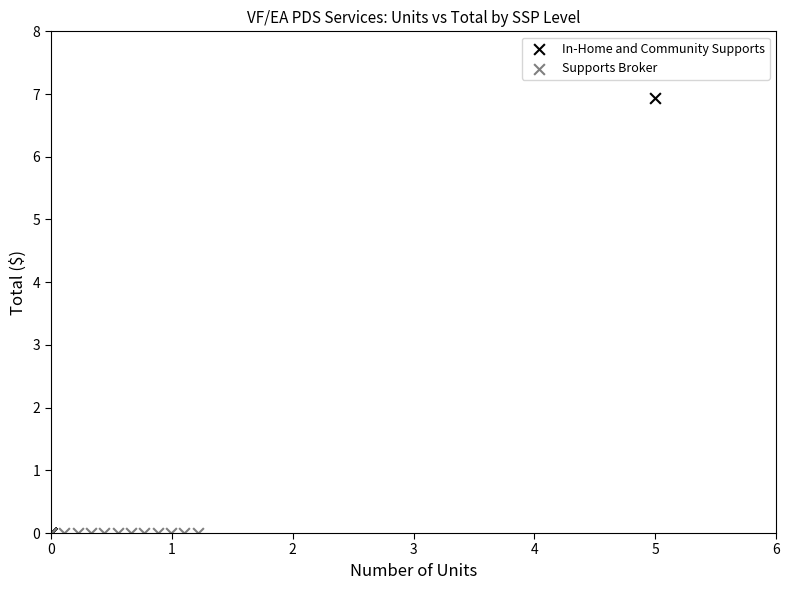

Which series reaches the maximum Y coordinate?

In-Home and Community Supports